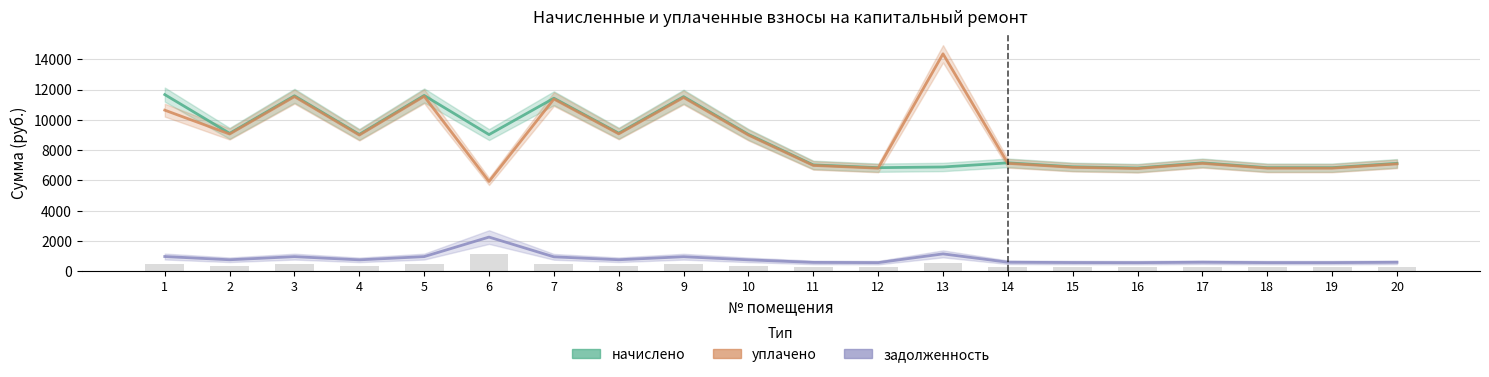

Is the value of задолженность at 13 greater than the value of уплачено at 10?

No